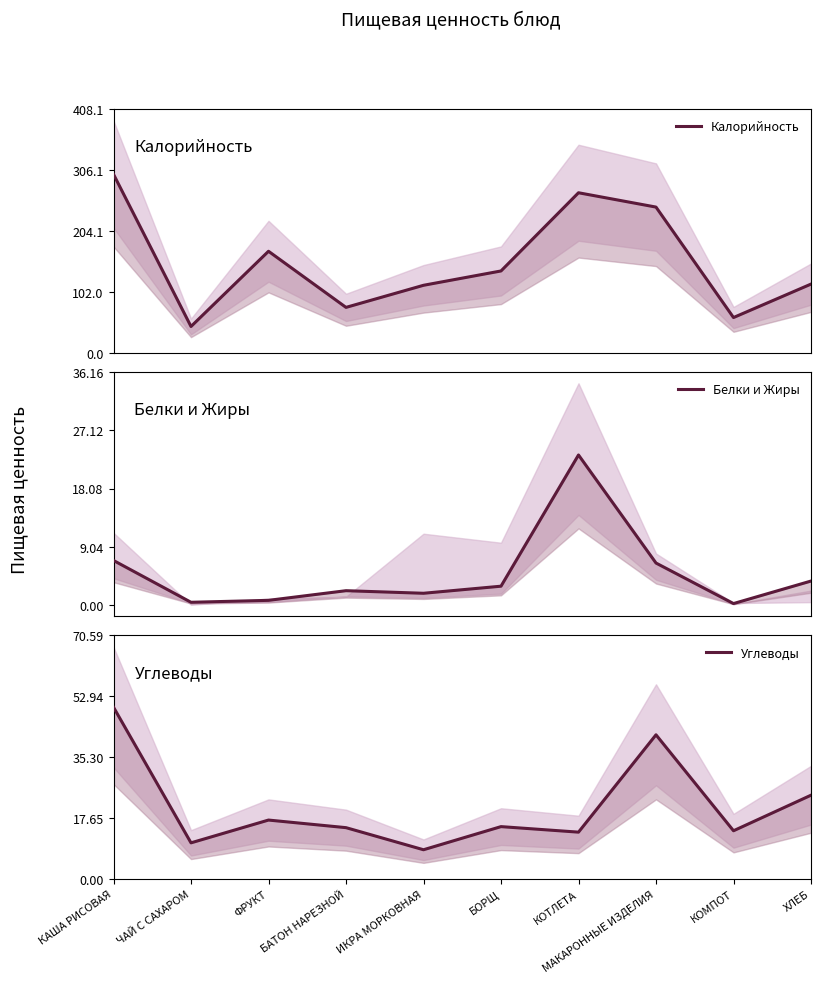

Reading right to left, transcribe all the data shown in this chart.

Калорийность: ХЛЕБ=115.0	КОМПОТ=59.0	МАКАРОННЫЕ ИЗДЕЛИЯ=244.0	КОТЛЕТА=268.0	БОРЩ=137.0	ИКРА МОРКОВНАЯ=113.0	БАТОН НАРЕЗНОЙ=76.0	ФРУКТ=170.0	ЧАЙ С САХАРОМ=44.0	КАША РИСОВАЯ=299.0
Белки и Жиры: ХЛЕБ=3.7	КОМПОТ=0.2	МАКАРОННЫЕ ИЗДЕЛИЯ=6.5	КОТЛЕТА=23.3	БОРЩ=2.9	ИКРА МОРКОВНАЯ=1.8	БАТОН НАРЕЗНОЙ=2.2	ФРУКТ=0.7	ЧАЙ С САХАРОМ=0.4	КАША РИСОВАЯ=6.9
Углеводы: ХЛЕБ=24.3	КОМПОТ=14.0	МАКАРОННЫЕ ИЗДЕЛИЯ=41.8	КОТЛЕТА=13.6	БОРЩ=15.2	ИКРА МОРКОВНАЯ=8.5	БАТОН НАРЕЗНОЙ=14.9	ФРУКТ=17.1	ЧАЙ С САХАРОМ=10.5	КАША РИСОВАЯ=49.8